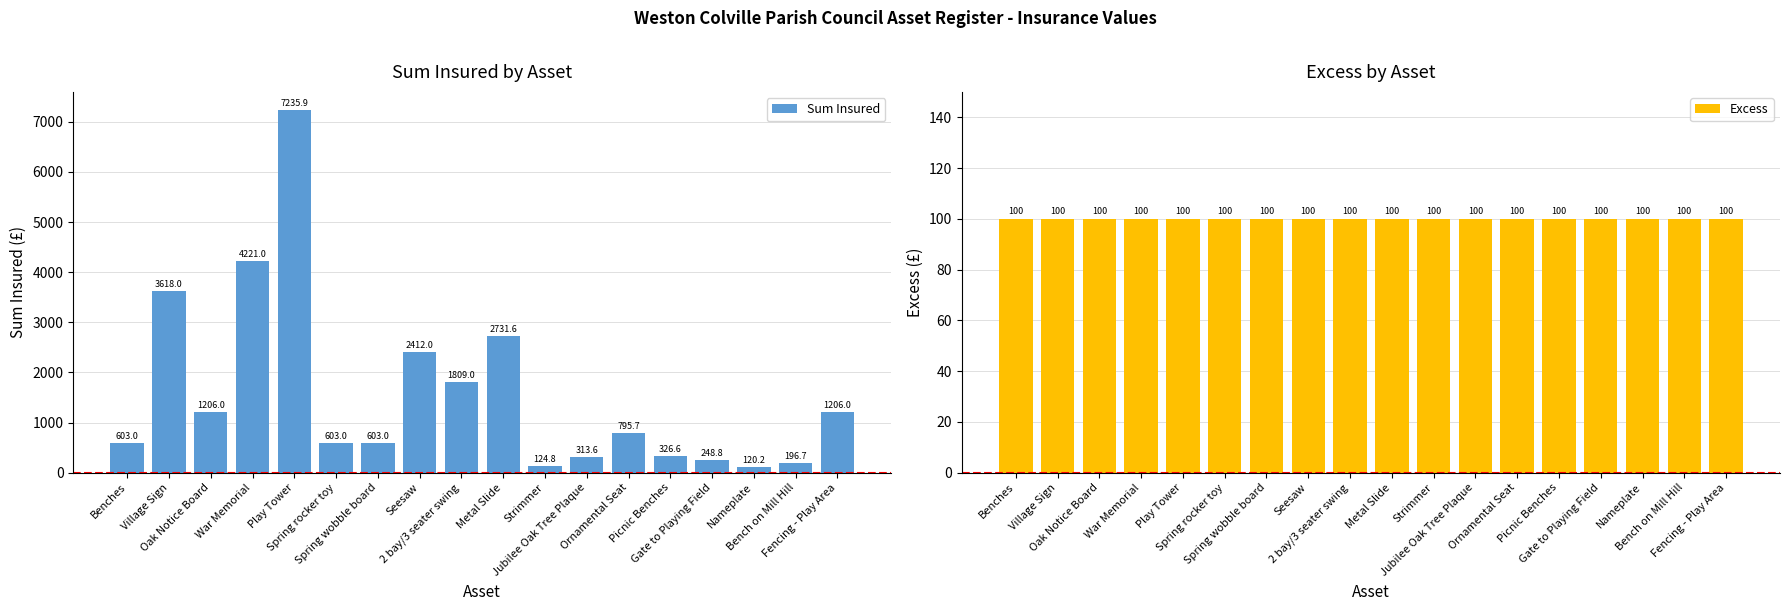

At Benches, list the series in order from smallest to largest.

Excess, Sum Insured